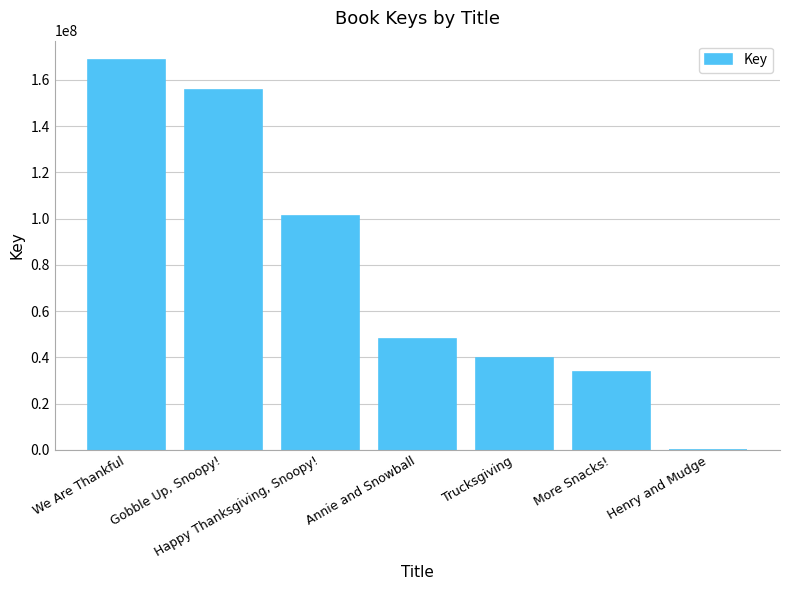

What is the sum of the values at Henry and Mudge and Happy Thanksgiving, Snoopy!?

101161662